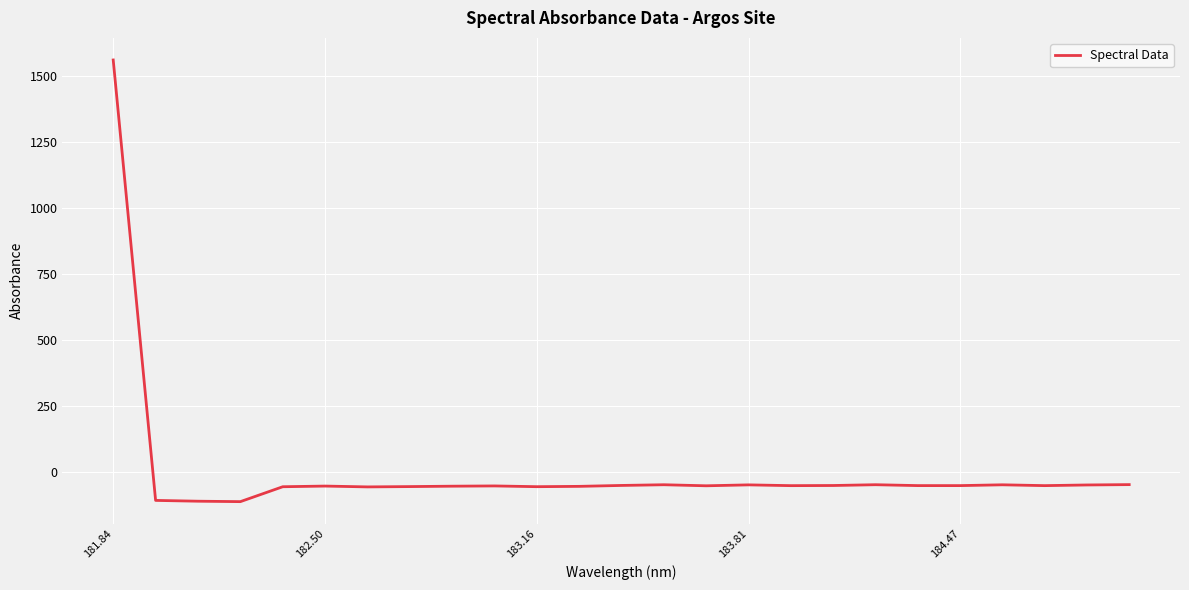

What is the greatest value displayed?

1562.7